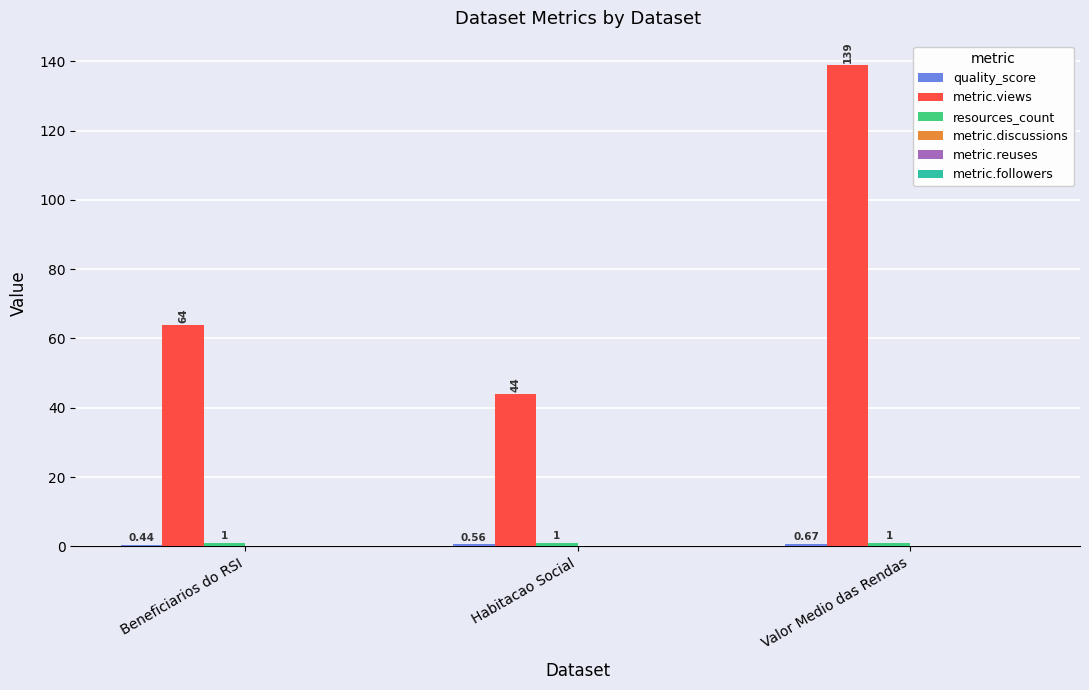

At which category is the sum across all series the highest?

Valor Medio das Rendas